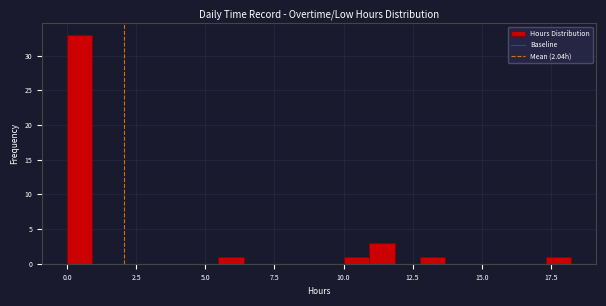

Around what value on the x-axis is the tallest bar? Give the approximate position of its centre, as read against the axis.

0.5